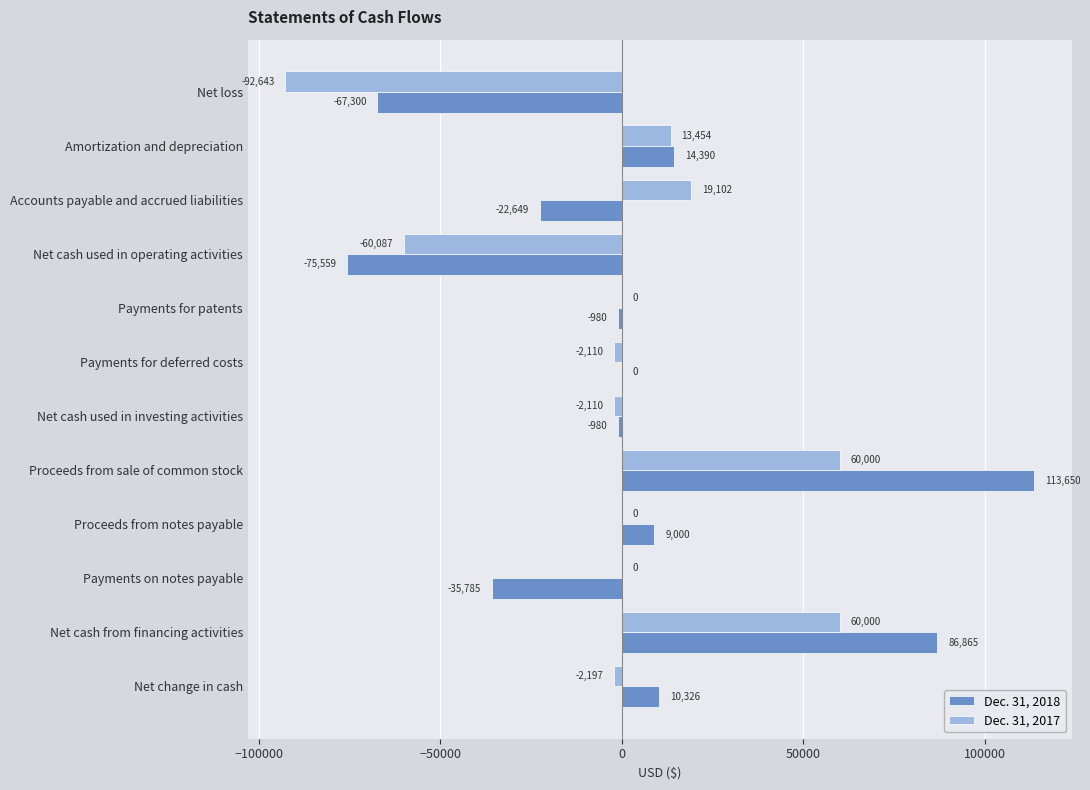

Which series changed the most between Accounts payable and accrued liabilities and Net change in cash?

Dec. 31, 2018